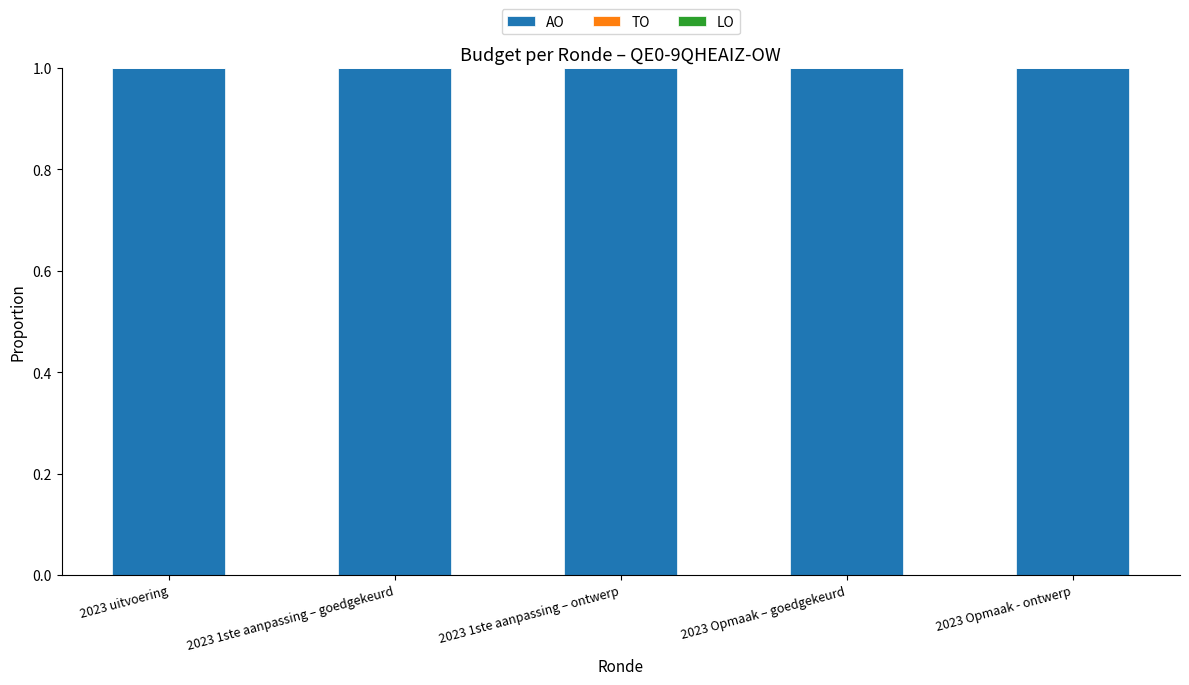

What is the average value of the AO series?

1